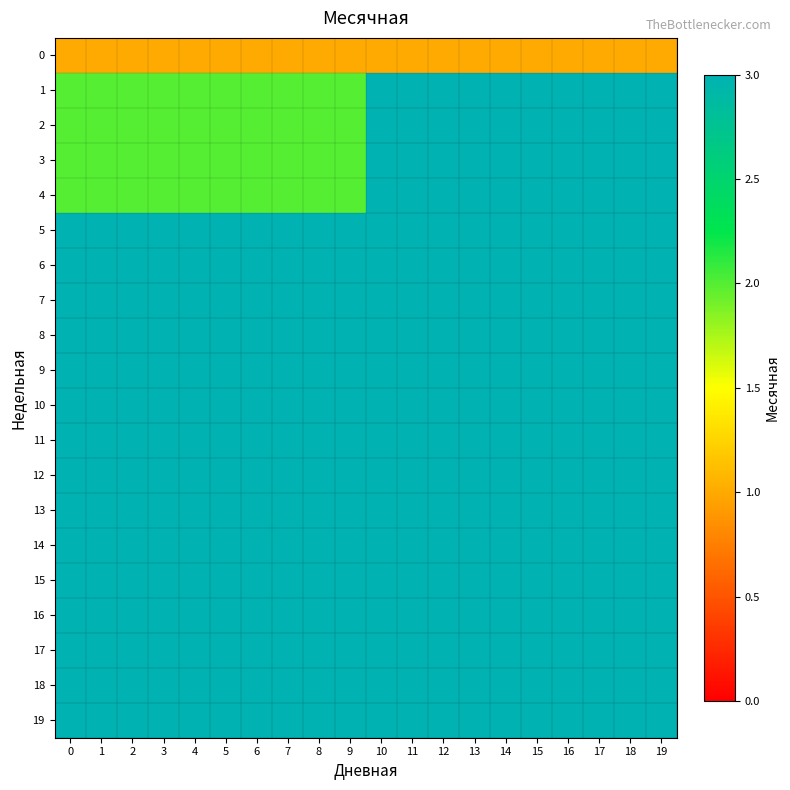

Which has a higher value, 16 or 2?

16